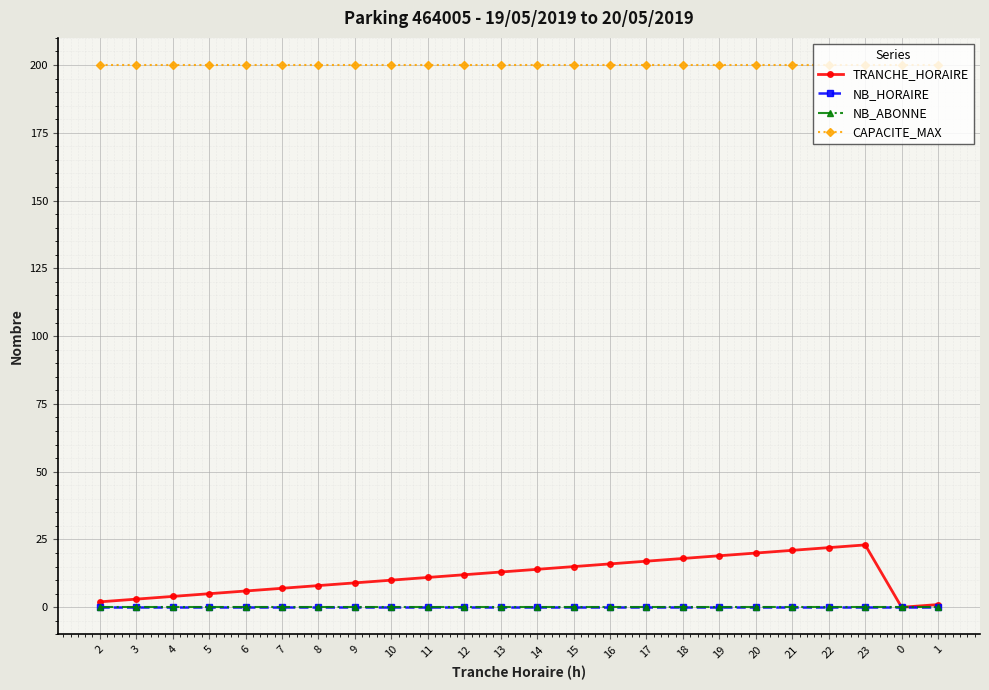

Does the chart have visible grid lines?

Yes